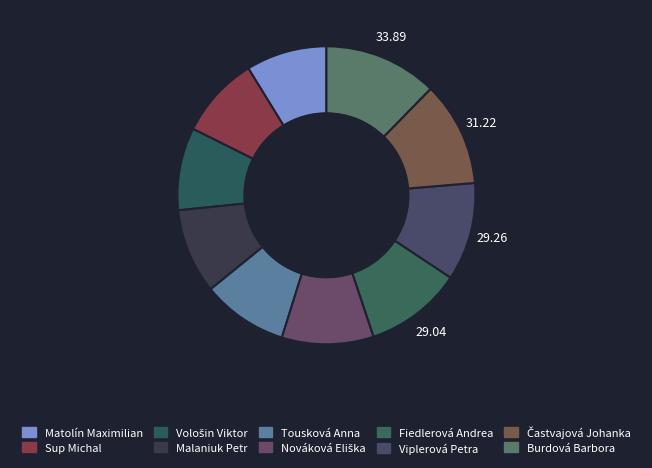

To the nearest percent, what is the combined percentage of Burdová Barbora and Sup Michal?

21%